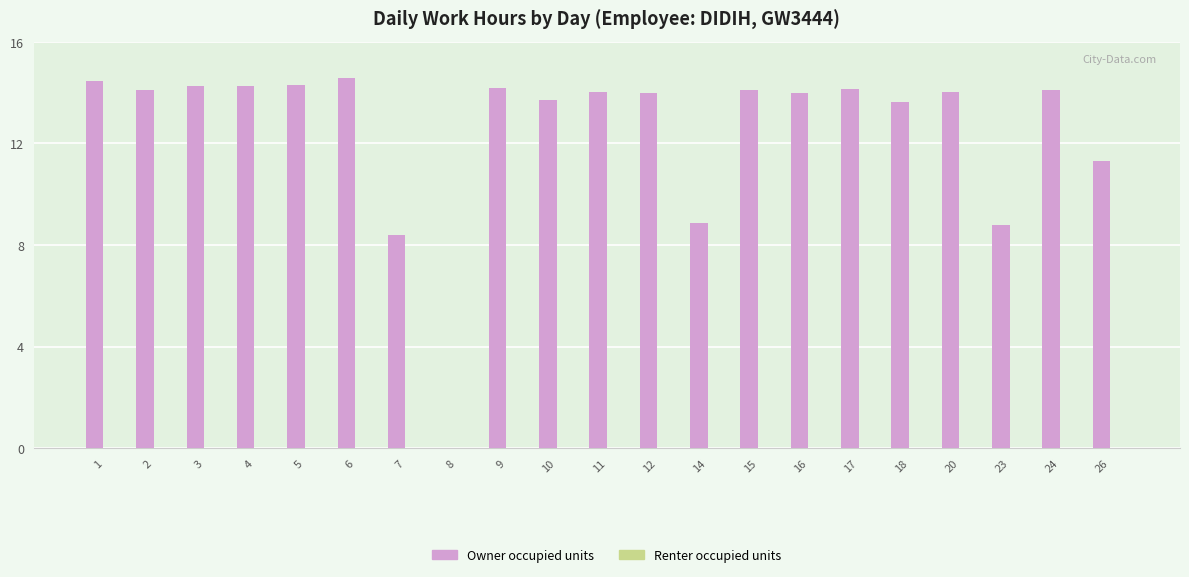

What is the maximum value shown in the chart?

14.6